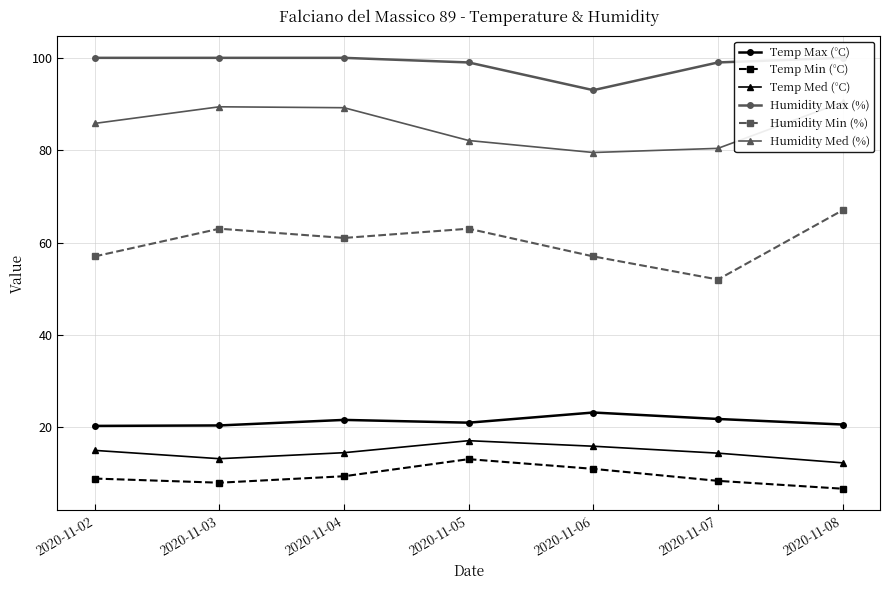

What is the average value of the Temp Max (°C) series?

21.3